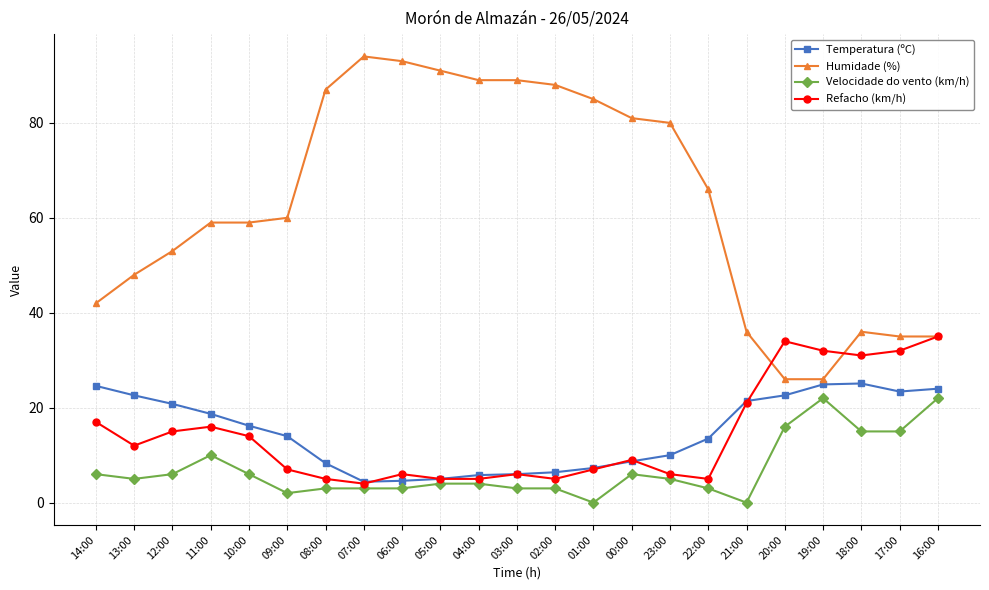

True or false: Velocidade do vento (km/h) and Humidade (%) cross at least once.

False